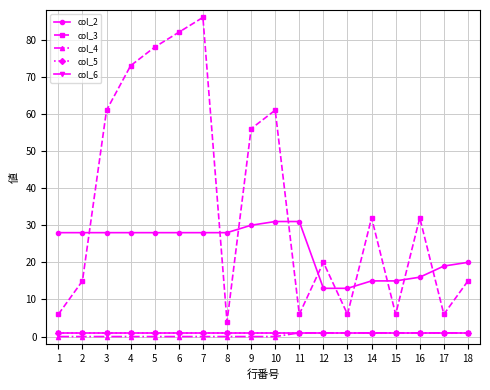

Is this an area chart (filled region under the line)?

No